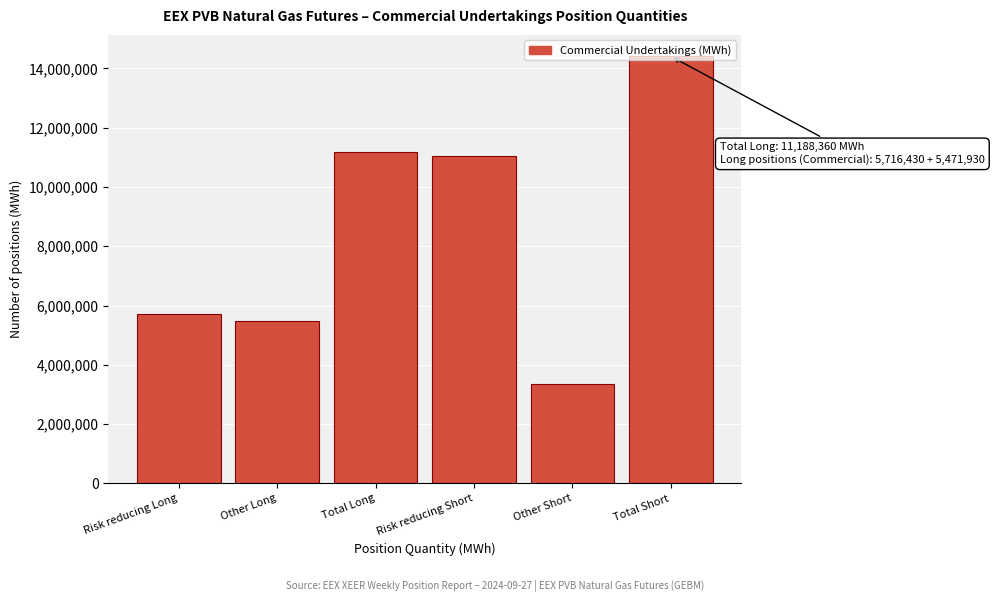

What is the average value?

8532207